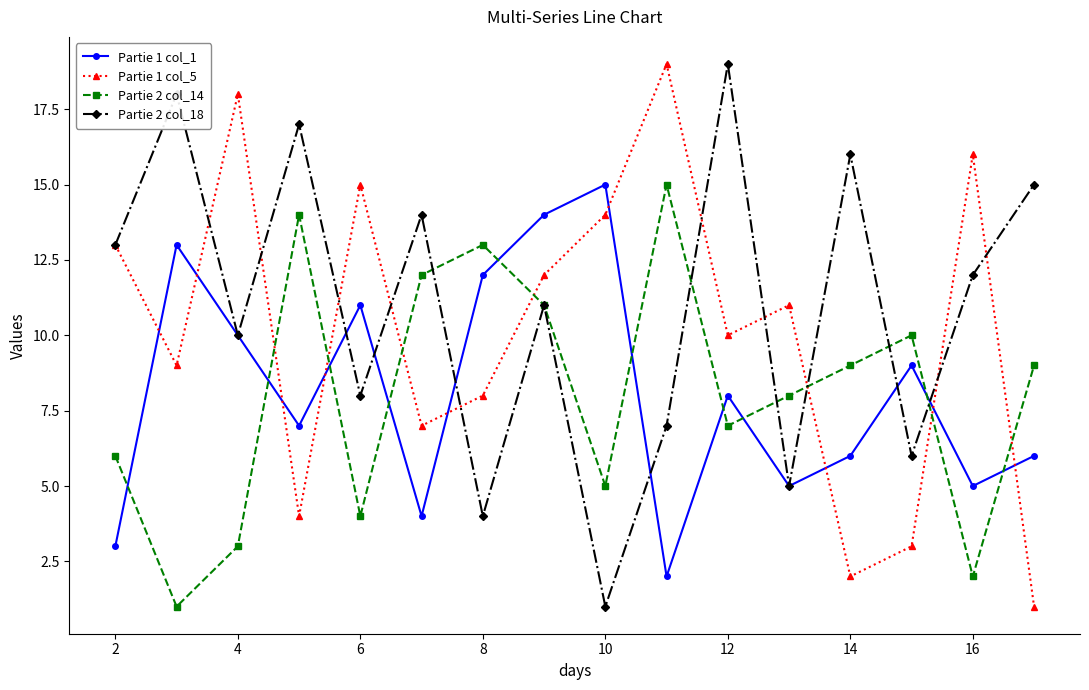

True or false: Partie 2 col_14 has more than 1 interior local peaks.

True